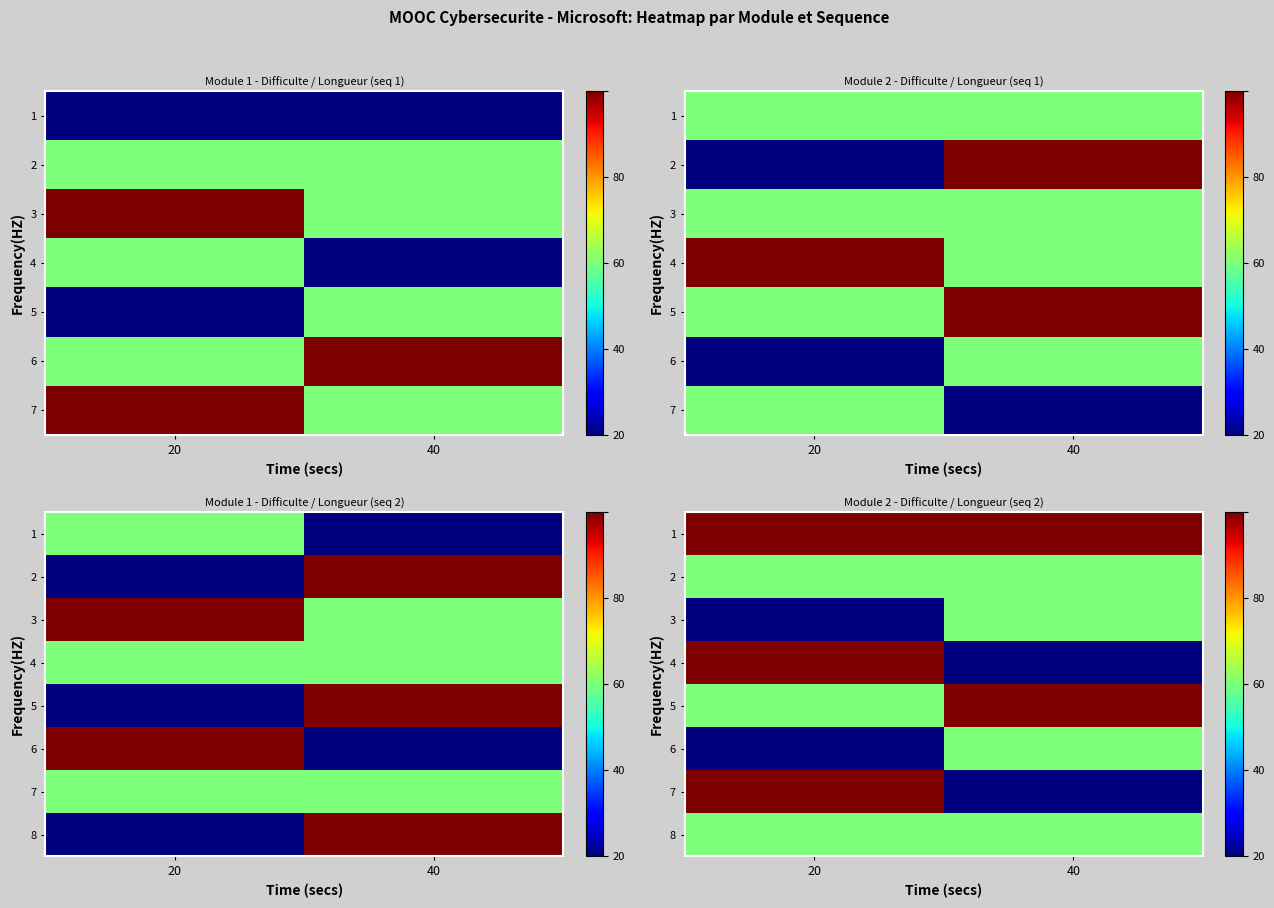

At how many categories does at least one series exceed 2?

2